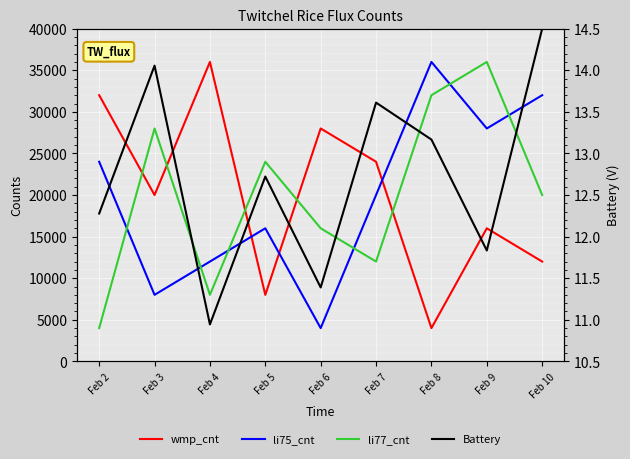

Count the li77_cnt values in the range 12000 to 28000.

5